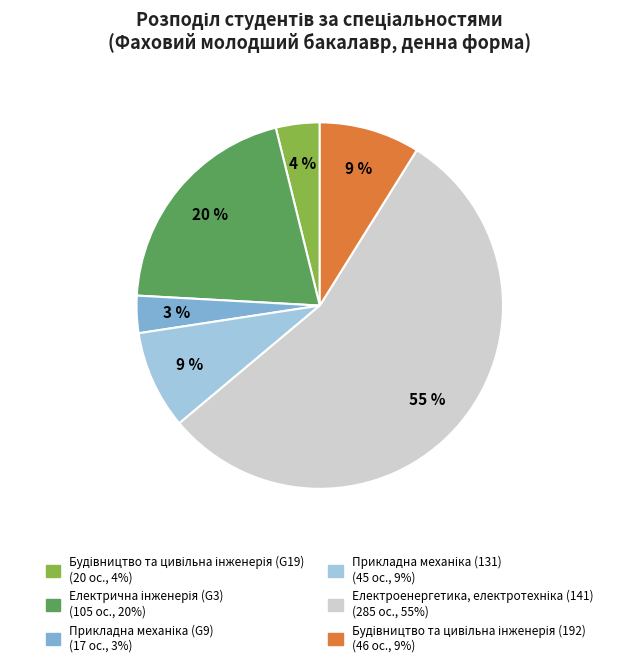

To the nearest percent, what is the difference between the largest and smallest slice percentages?

52%